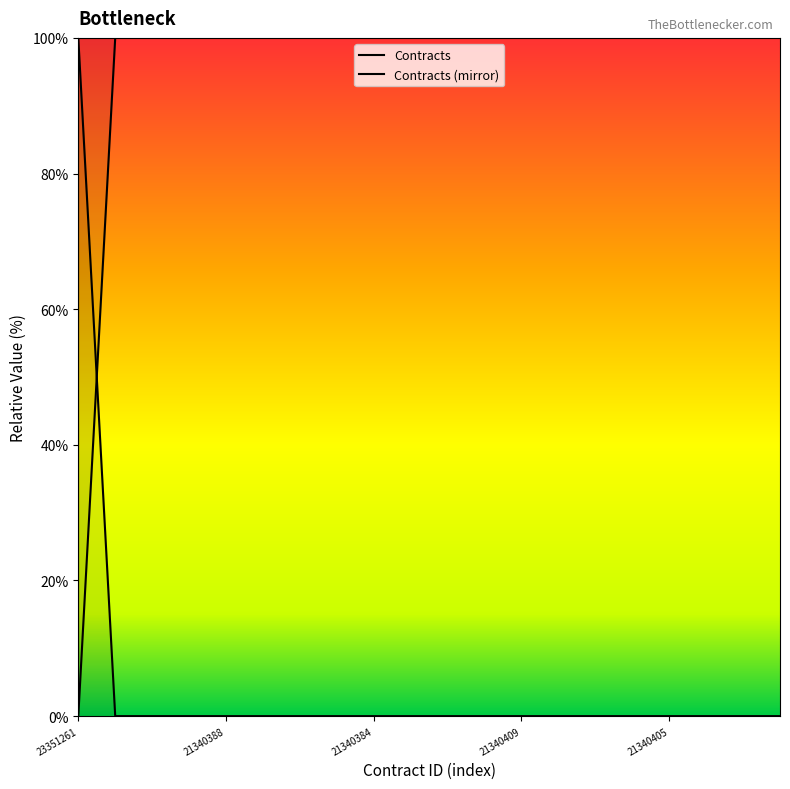

What is the sum of all values?

100.0